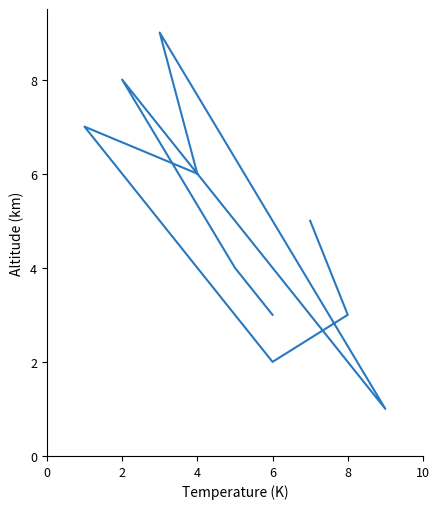

How many lines are shown in the chart?

1